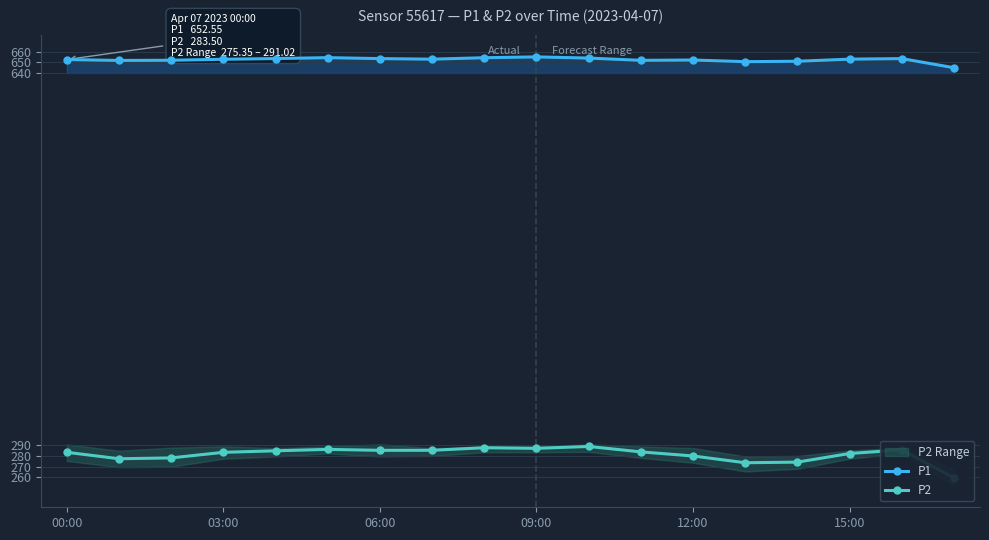

Rank the series by their average value, from highest to lowest.

P1, P2